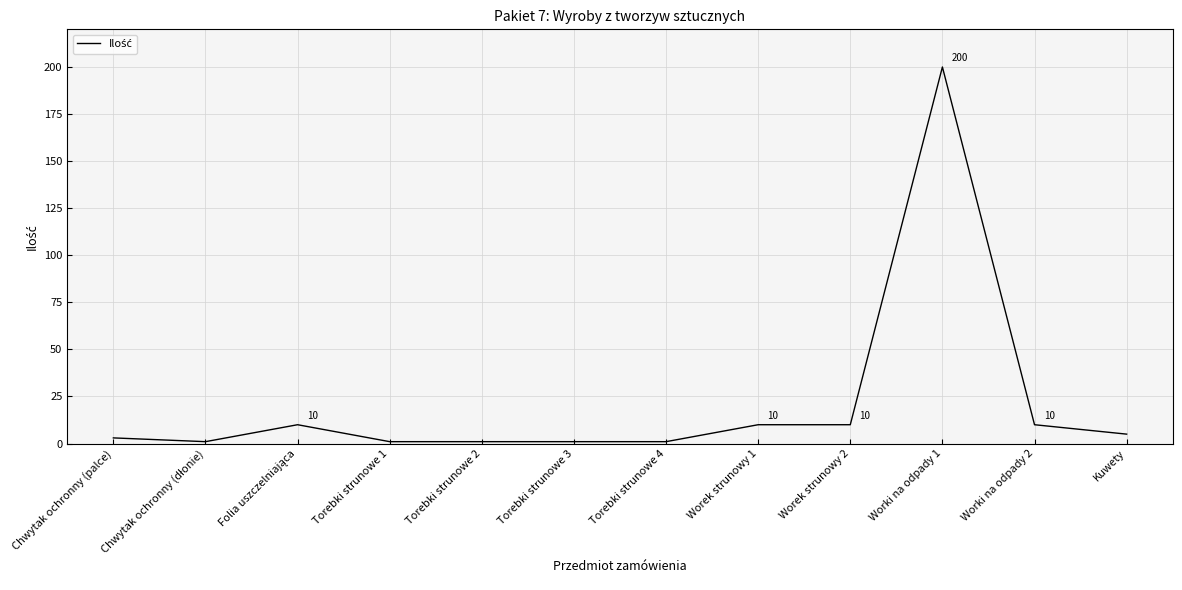

True or false: the data shows 10 at Worki na odpady 2.

True